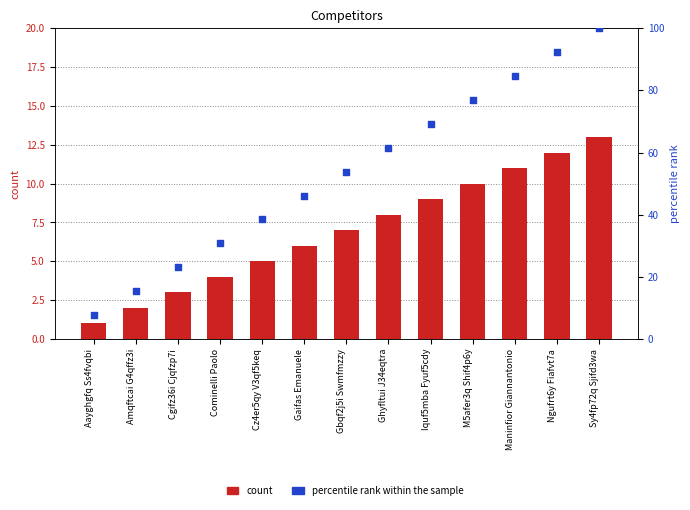

Which series has the widest spread of Y values?

percentile rank within the sample